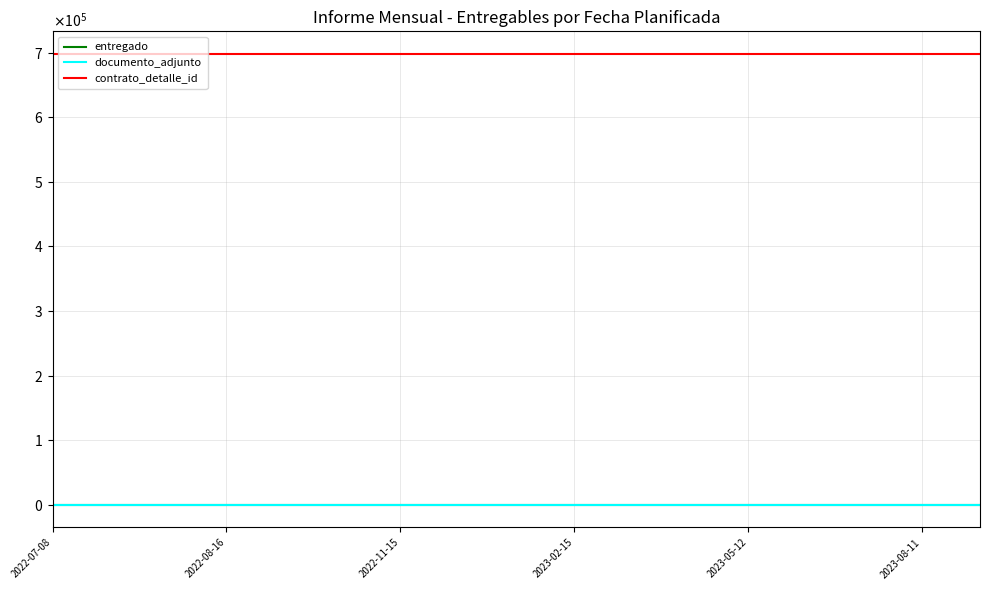

True or false: documento_adjunto and entregado intersect in this chart.

False